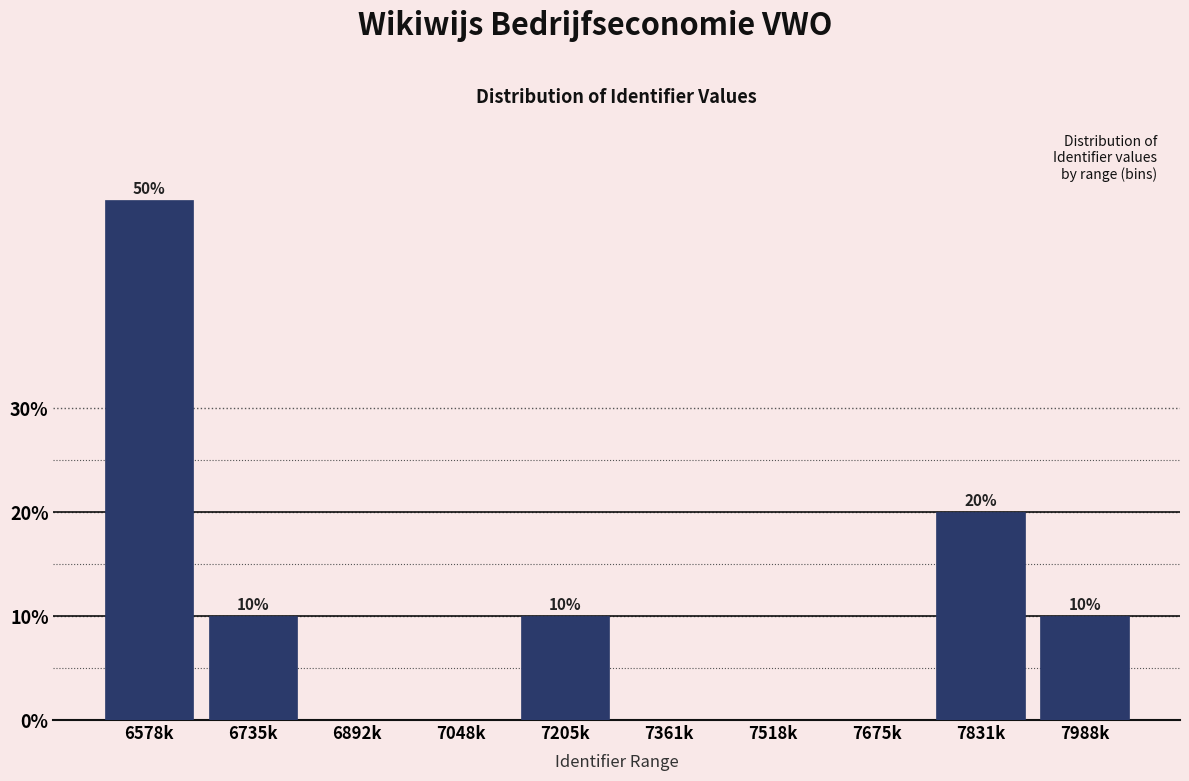

Reading left to right, list all the values displayed in this chart.

6578k=50	6735k=10	6892k=0	7048k=0	7205k=10	7361k=0	7518k=0	7675k=0	7831k=20	7988k=10